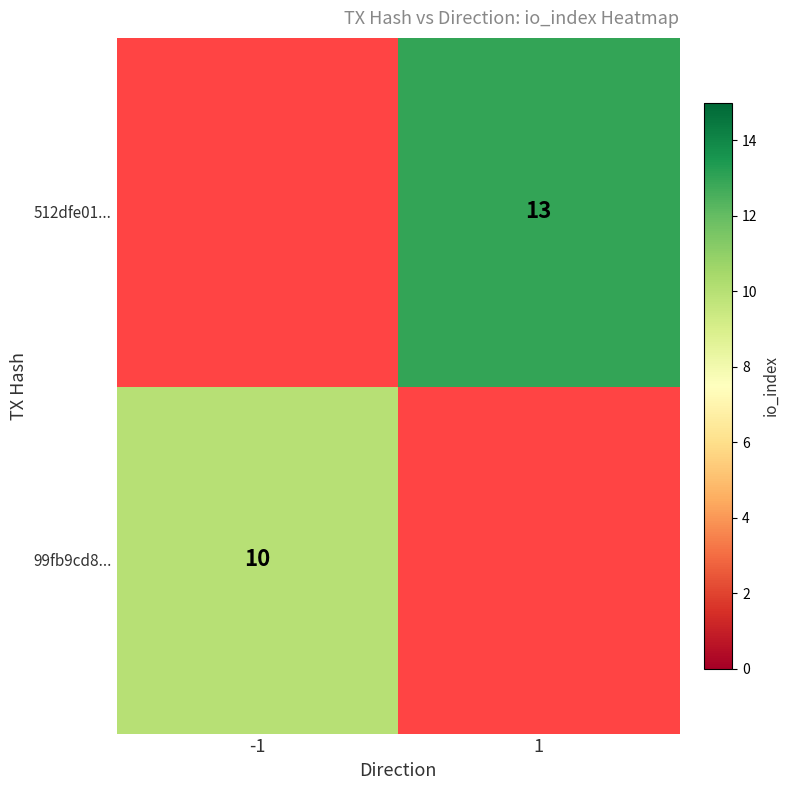

How many categories are shown in the chart?

2